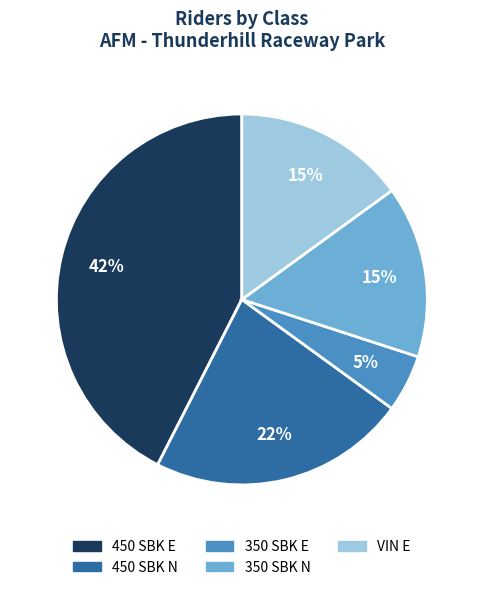

Is it true that VIN E is 15% of the pie?

True